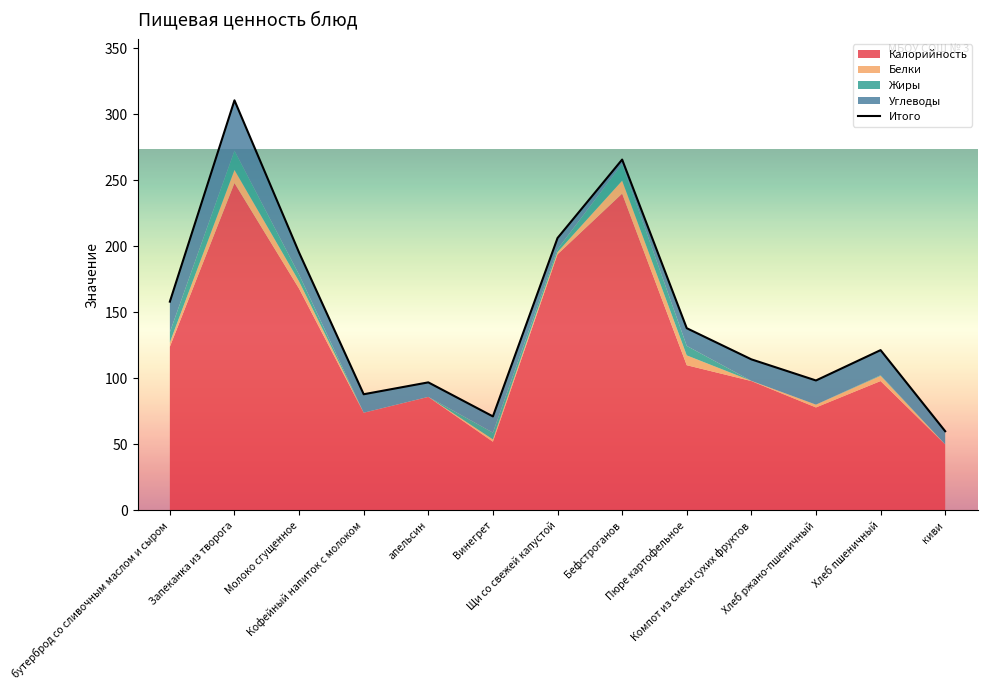

How many lines are shown in the chart?

1